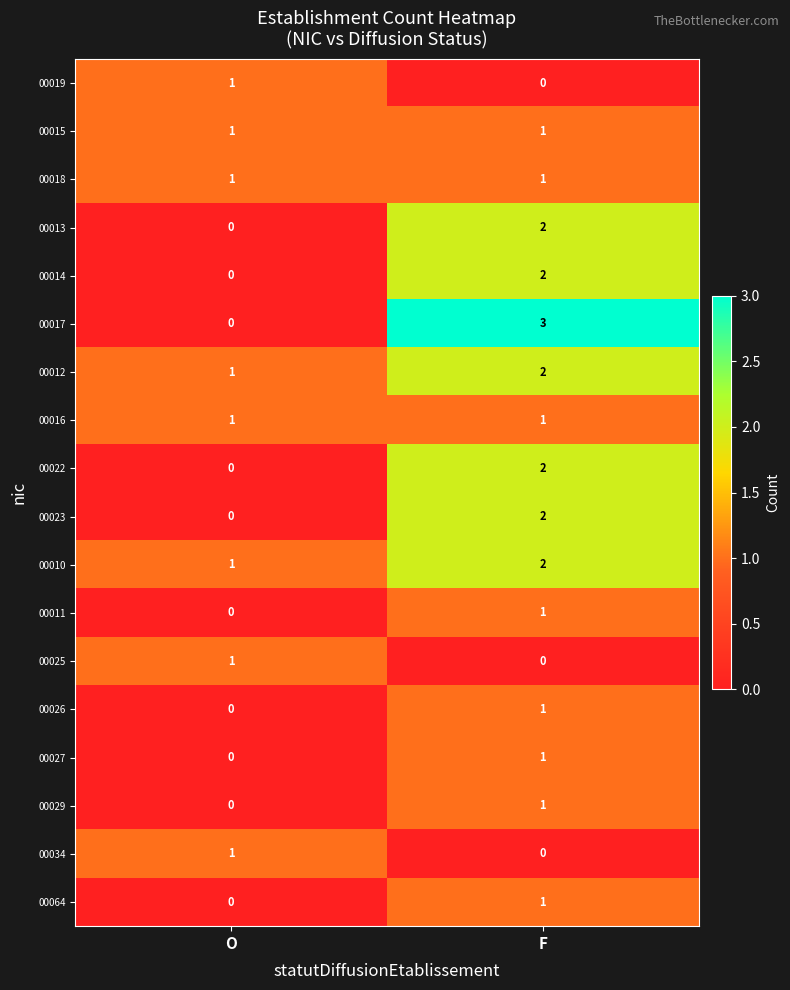

What is the maximum value shown in the chart?

3